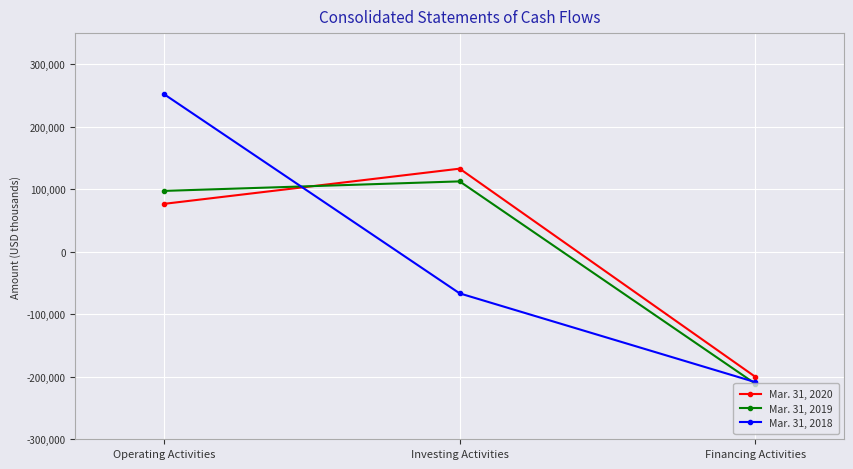

At which label is Mar. 31, 2019 closest to -49196?

Operating Activities